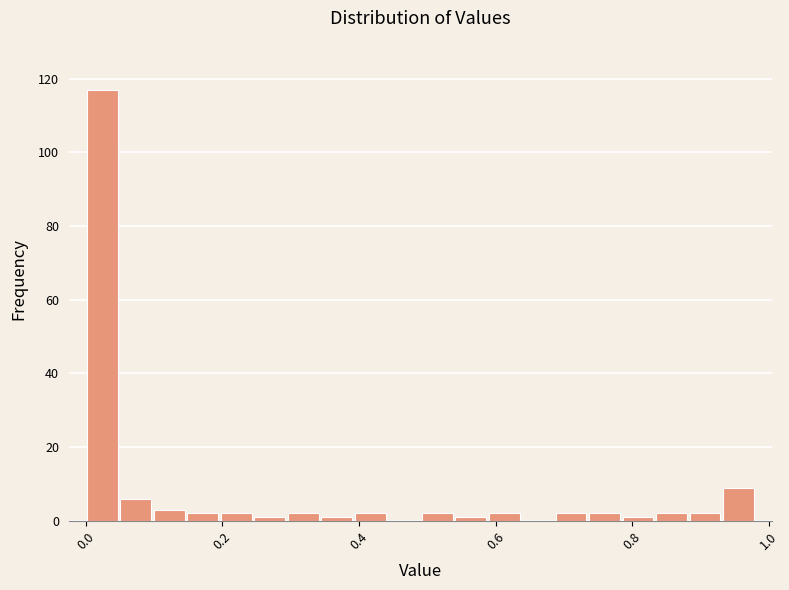

Around what value on the x-axis is the tallest bar? Give the approximate position of its centre, as read against the axis.

0.02